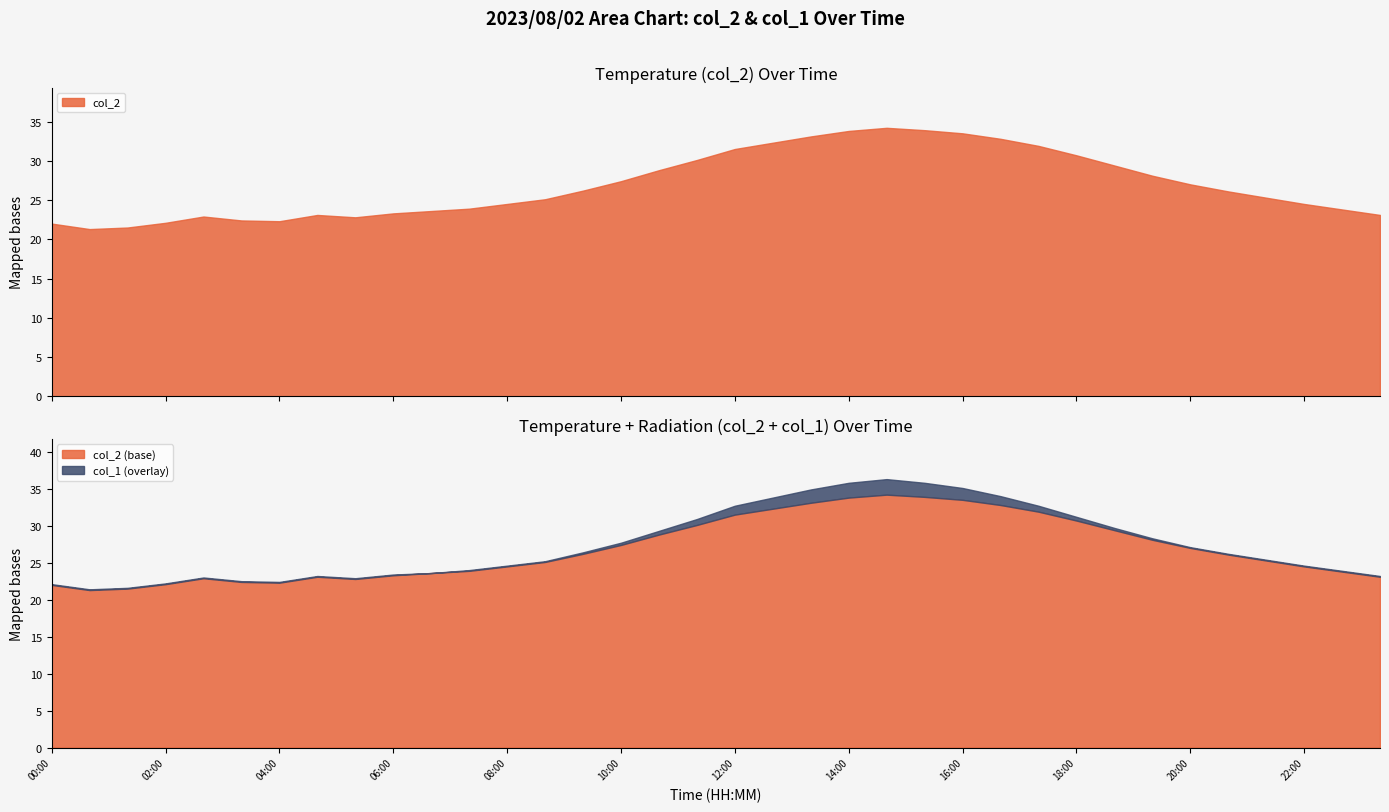

Is it true that col_1 equals 0.1 at 02:40?

True